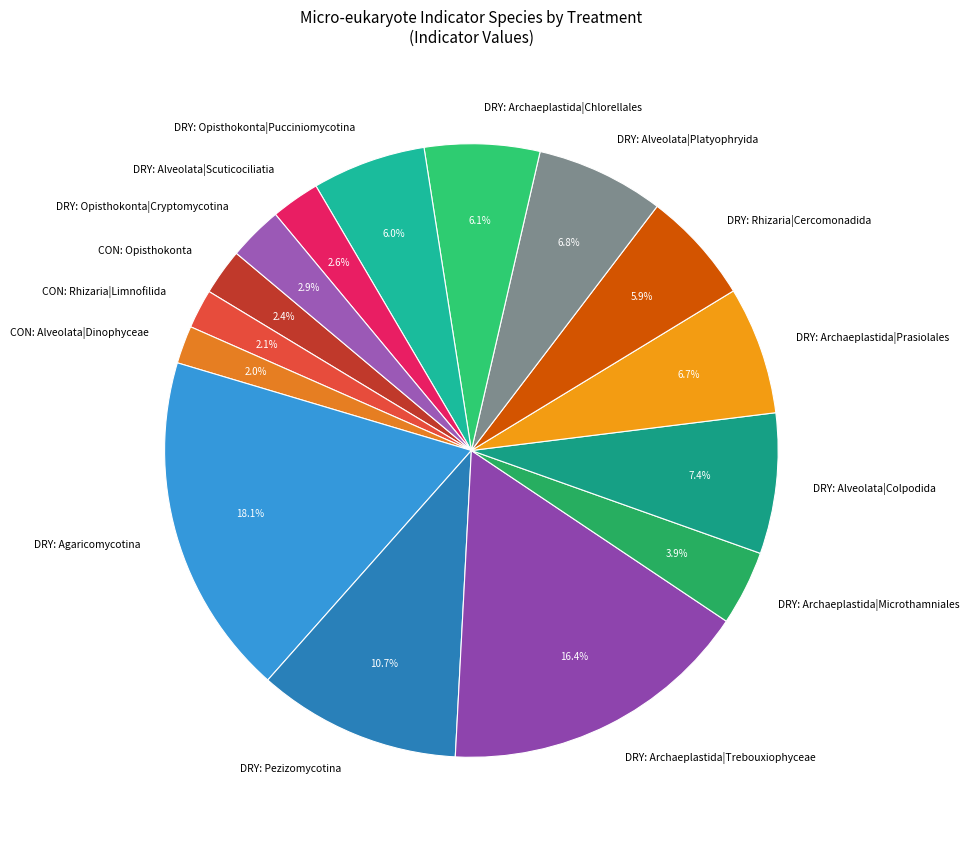

Is the sum of CON: Opisthokonta and CON: Alveolata|Dinophyceae greater than half?

No